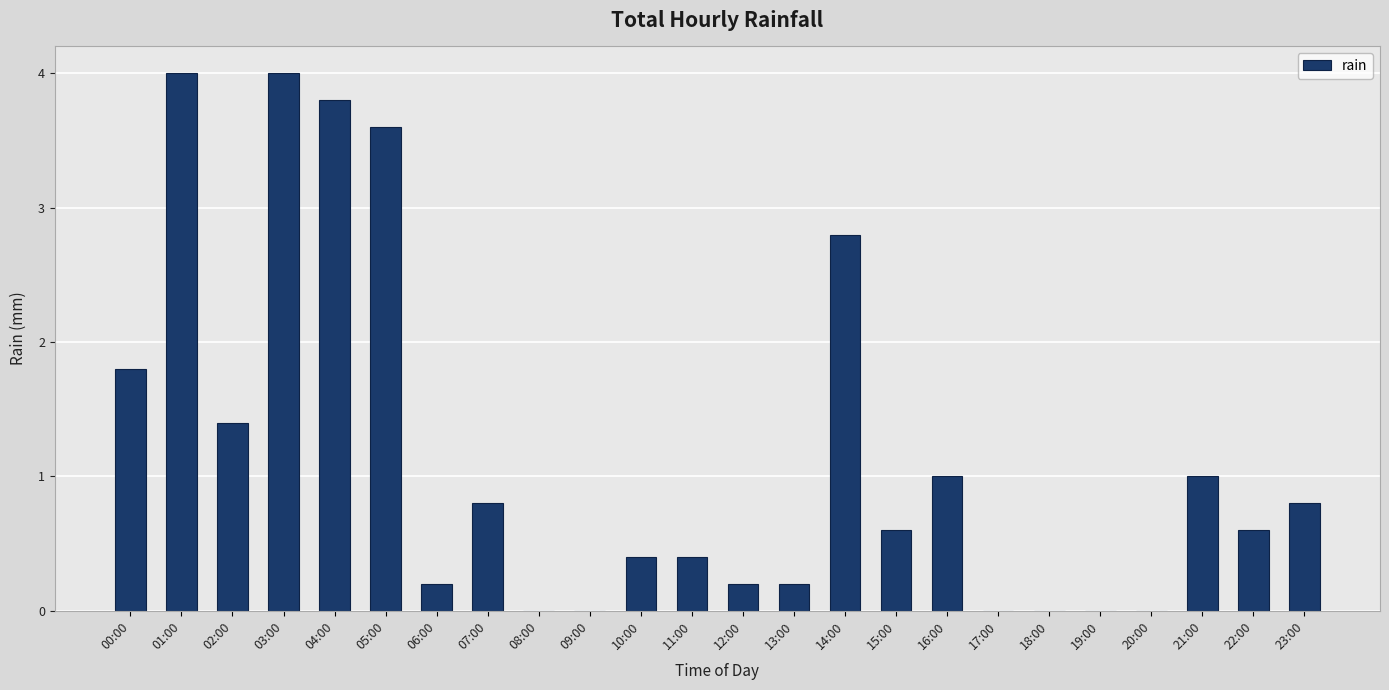

At which label is the value closest to 2?

00:00